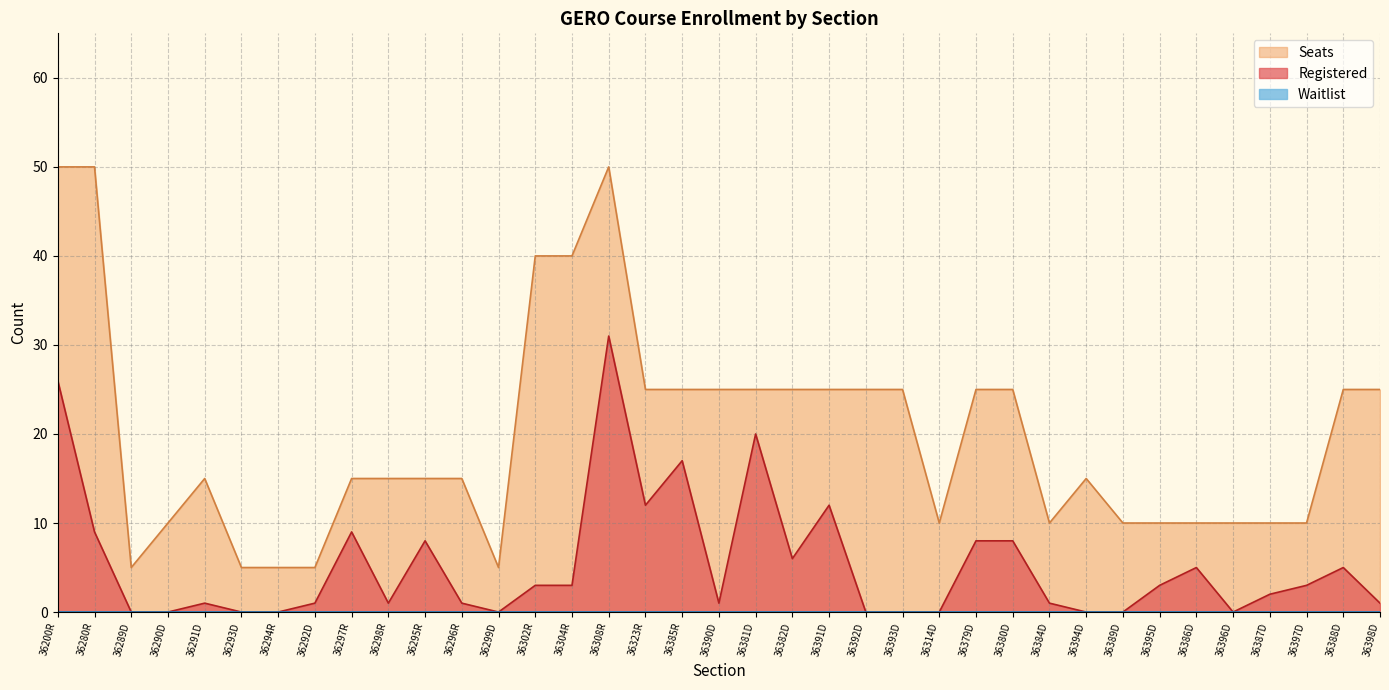

Which series has the widest spread of values?

Seats